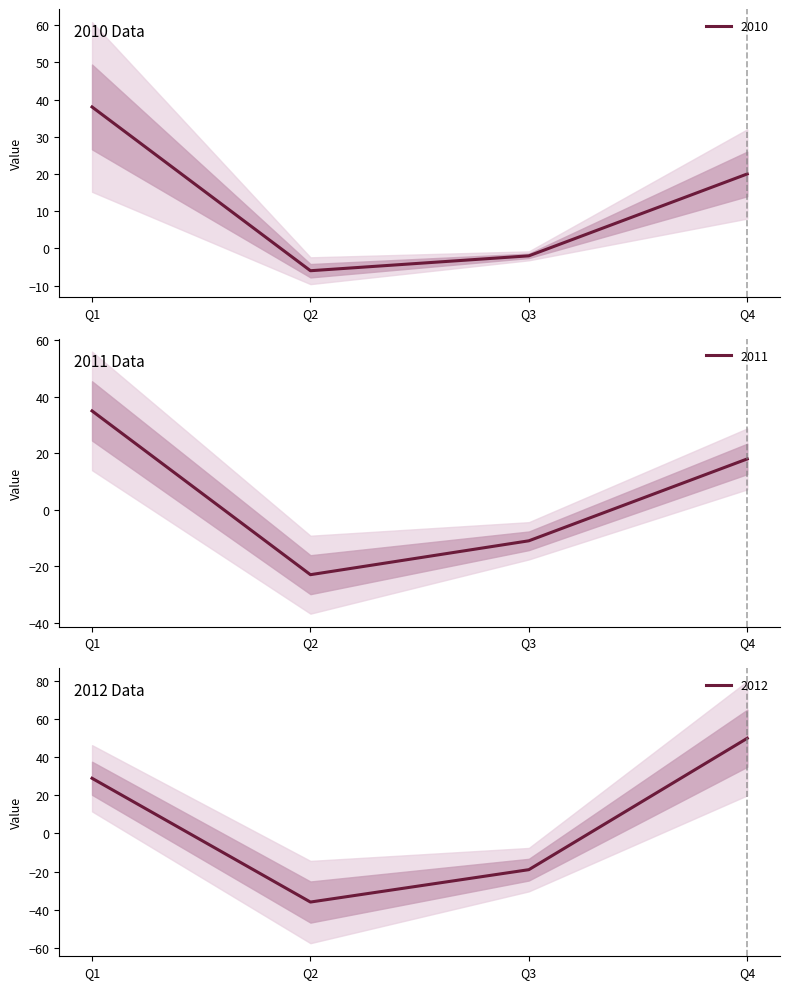

How many values in 2011 are below zero?

2